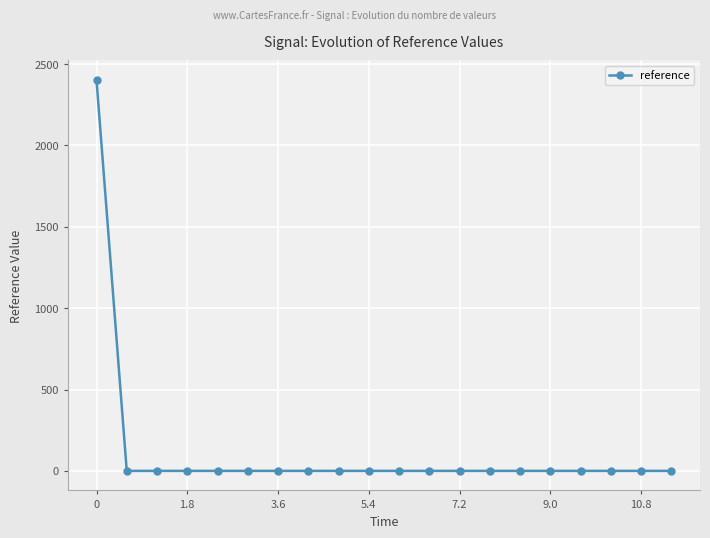

What is the greatest value displayed?

2402.5